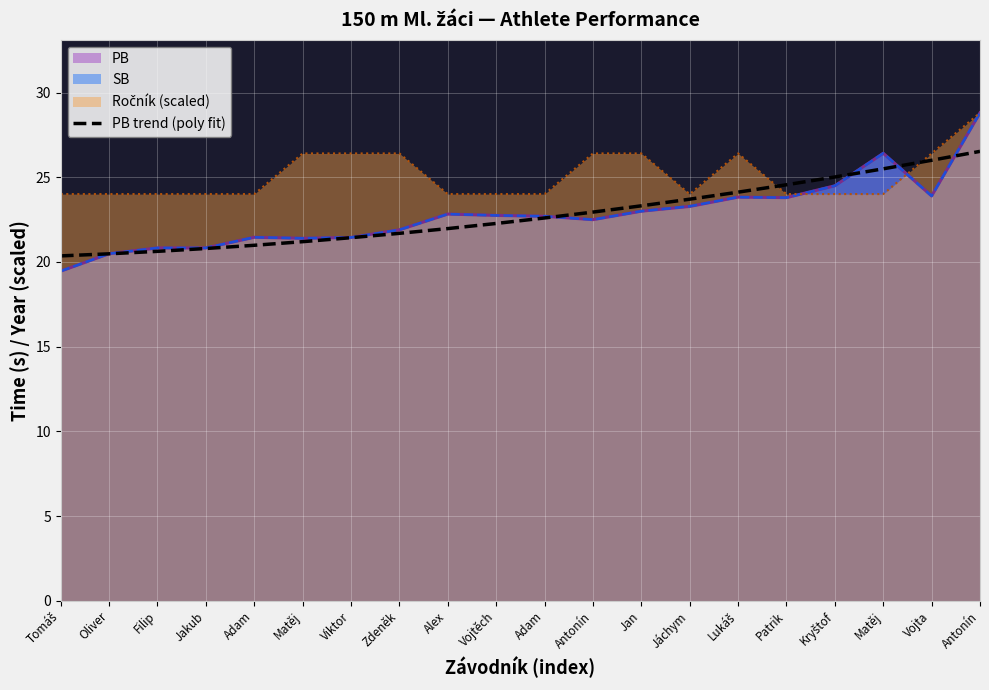

What is the minimum value shown in the chart?

19.5